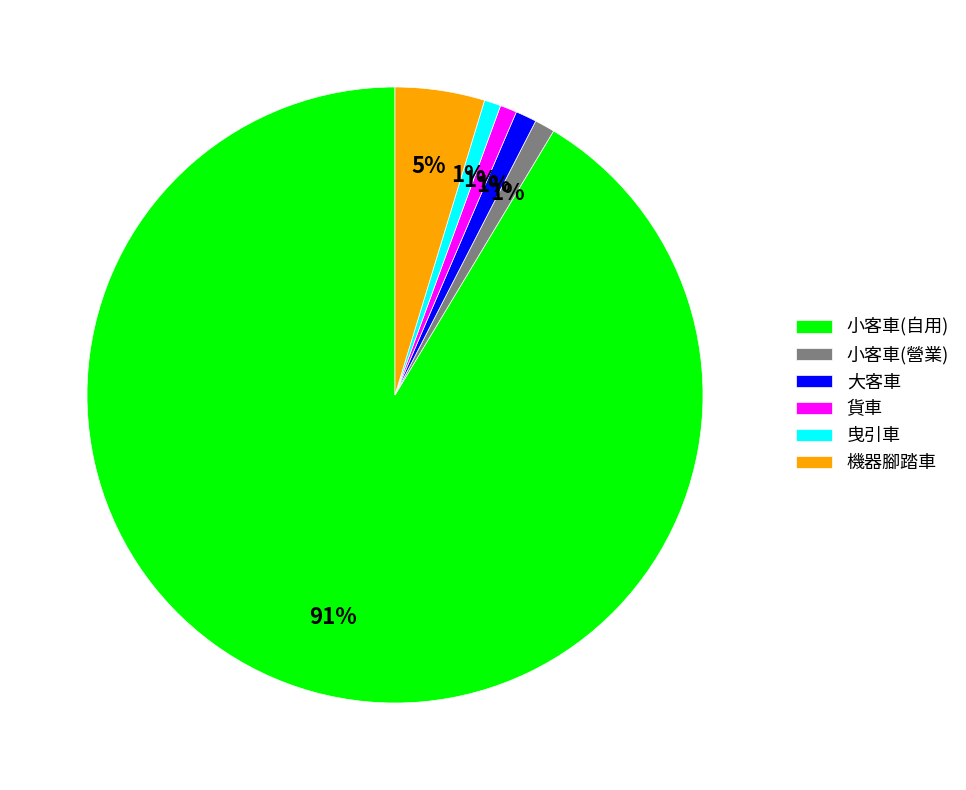

Between 小客車(自用) and 大客車, which is larger?

小客車(自用)